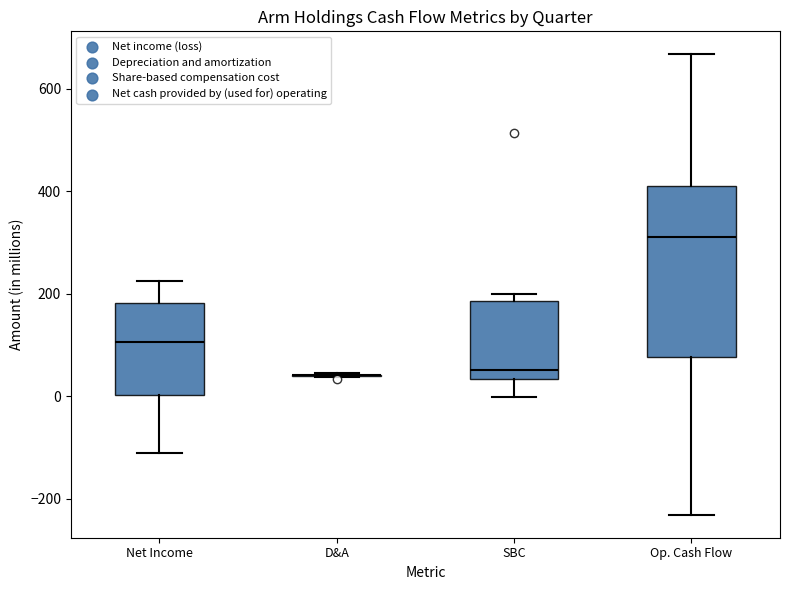

Reading left to right, transcribe this box plot: for each box, give where its median line is, the range the box spans, and where its two whiskers end, as read against the y-axis. The values are not printed on the chart, so give them approximately, as read against the axis.

Net Income: median 100, box 0 to 180, whiskers -100 to 220
D&A: box collapsed to a line at 40, whiskers 40 to 40
SBC: median 60, box 40 to 180, whiskers 0 to 200
Op. Cash Flow: median 320, box 80 to 420, whiskers -240 to 660